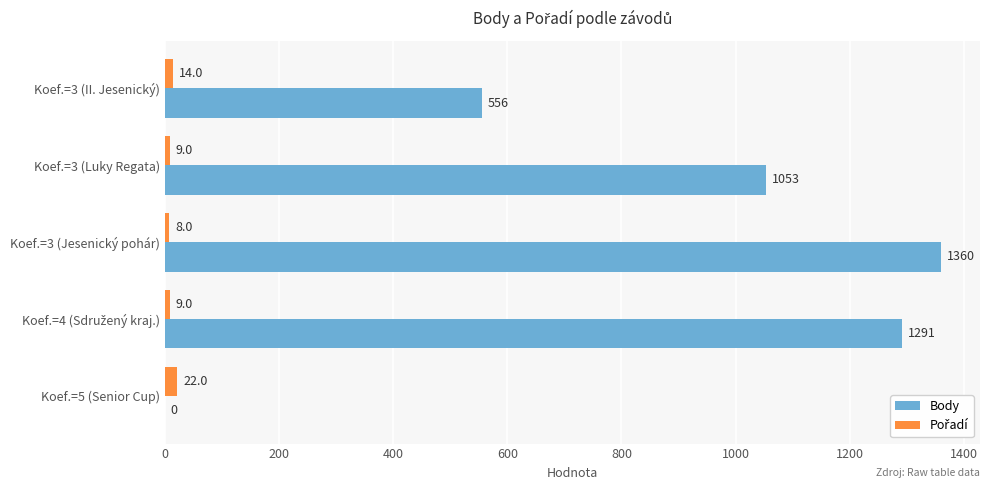

Which label corresponds to the largest value in the chart?

Koef.=3 (Jesenický pohár)